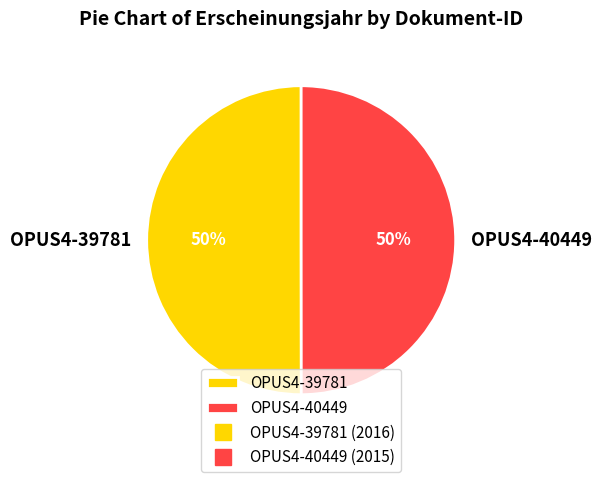

Combined, do OPUS4-40449 and OPUS4-39781 account for over 50%?

Yes